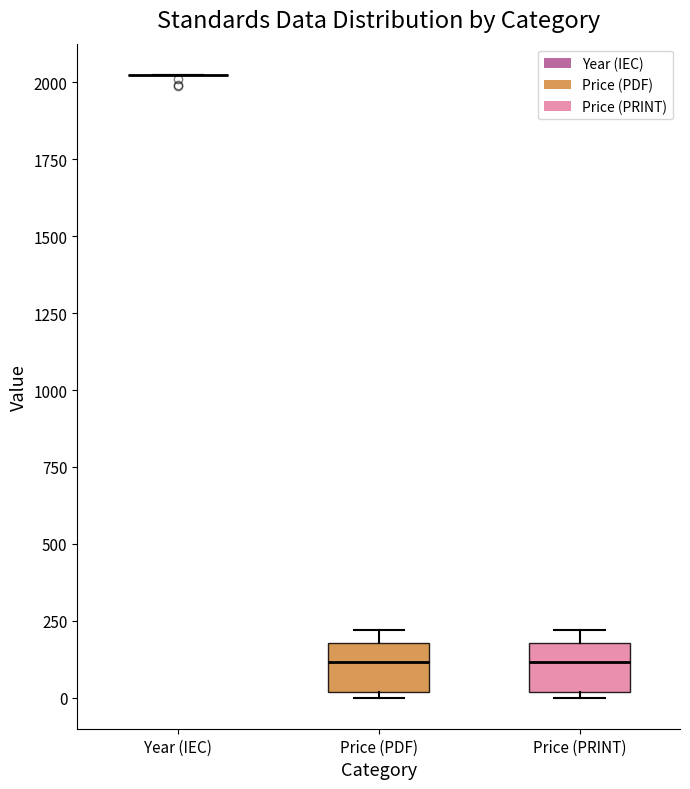

Reading left to right, read every box against the y-axis: the position of its median line, the range the box covers, and the ends of its whiskers. The values are not printed on the chart, so give them approximately, as read against the axis.

Year (IEC): box collapsed to a line at 2000, whiskers 2000 to 2050
Price (PDF): median 100, box 0 to 200, whiskers 0 (just below the box's lower edge) to 200 (just above the box's upper edge)
Price (PRINT): median 100, box 0 to 200, whiskers 0 (just below the box's lower edge) to 200 (just above the box's upper edge)